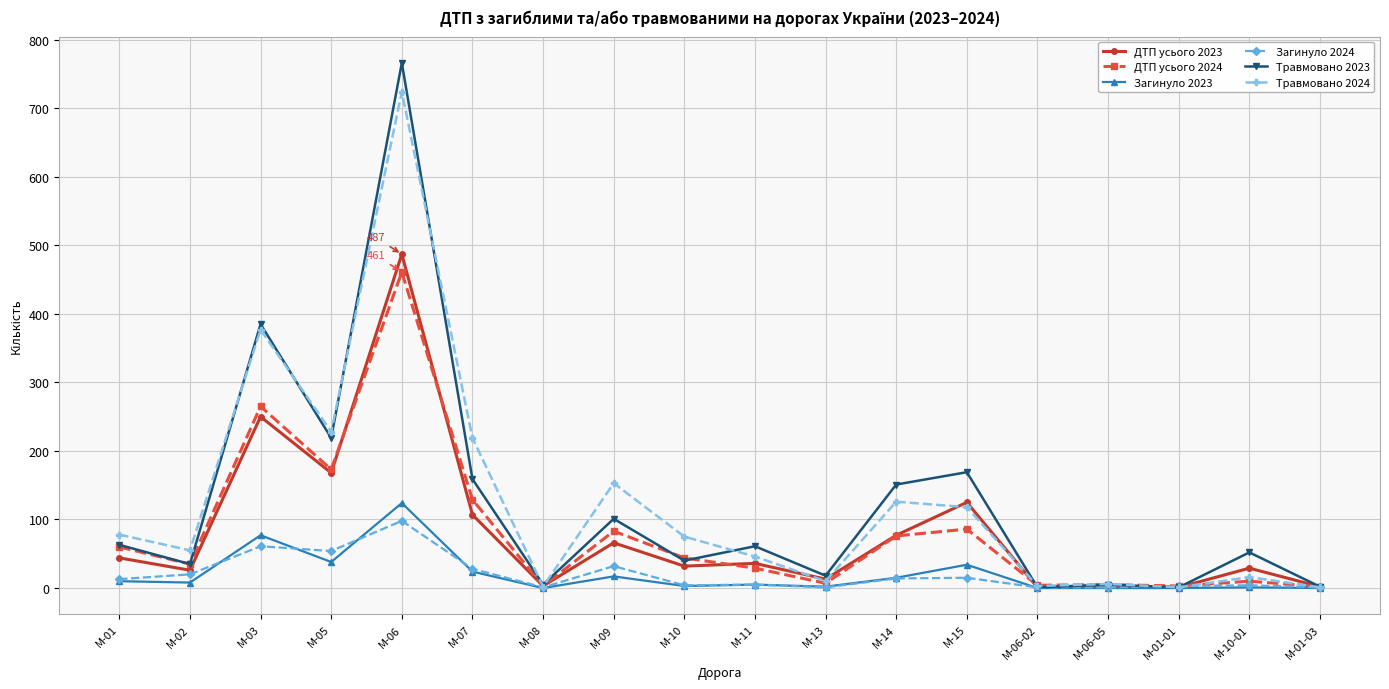

Which series changed the most between M-03 and M-07?

Травмовано 2023